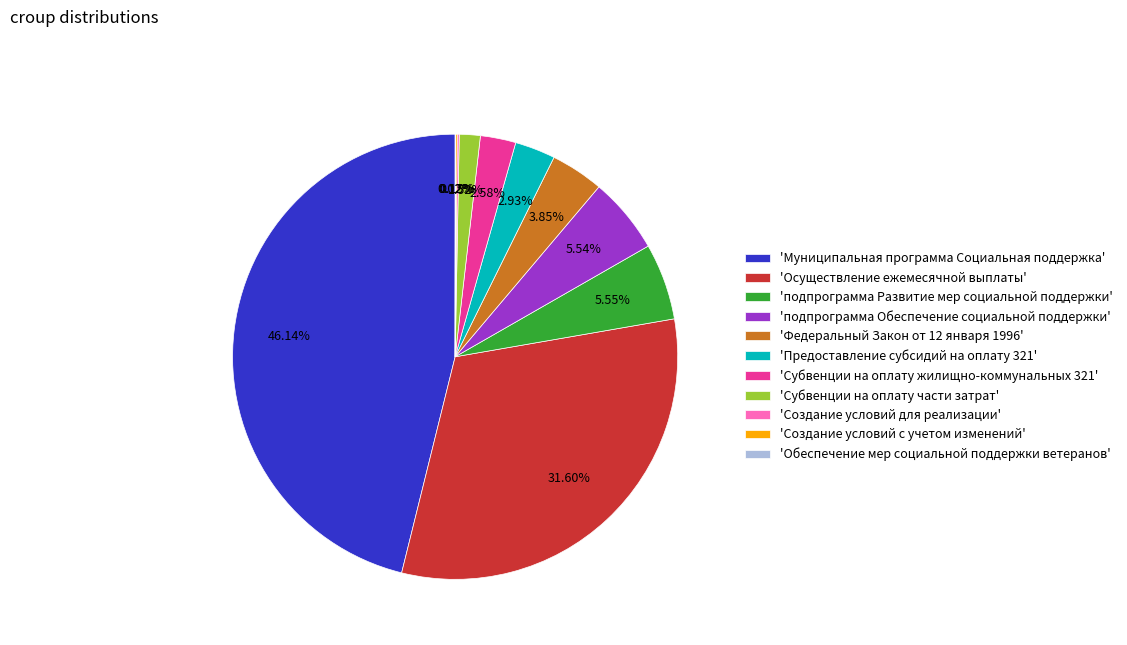

Is there a majority slice in this chart?

No